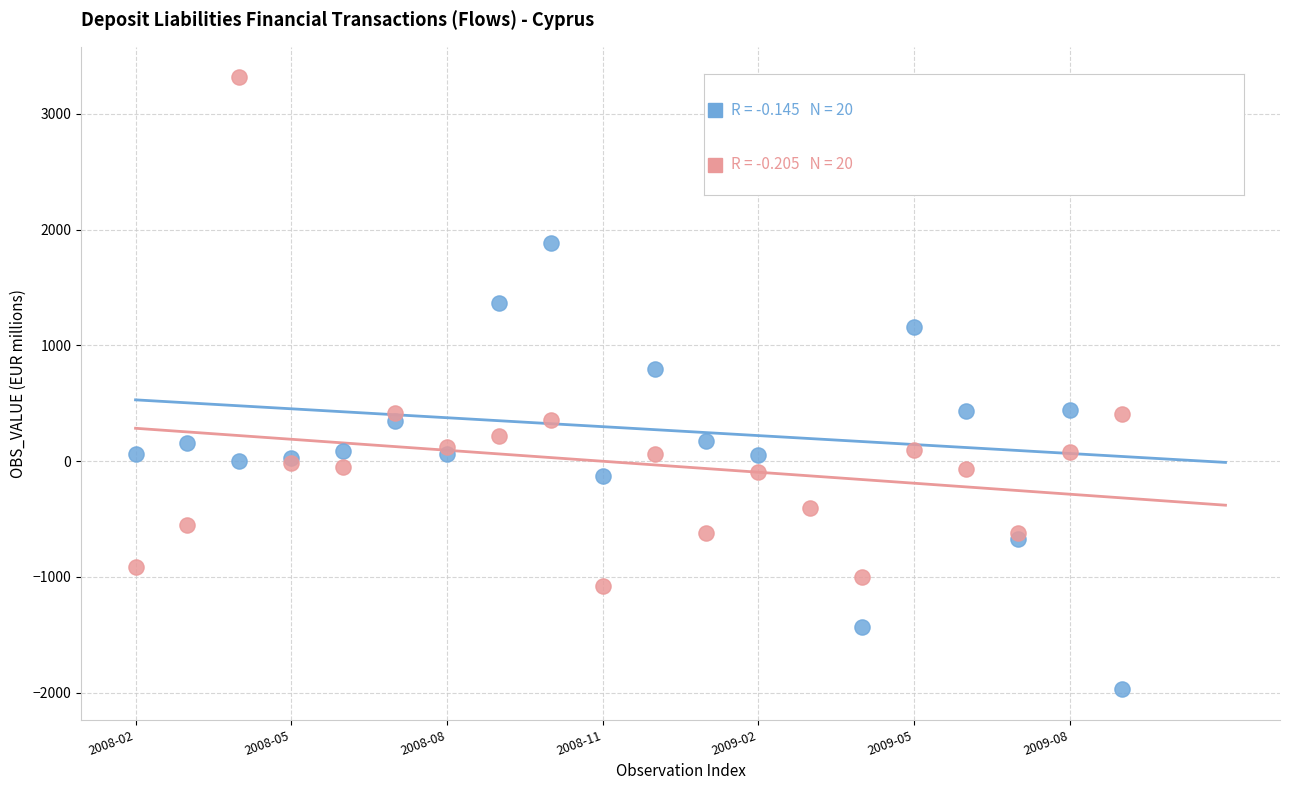

Across all series, what Y value is closest to 672?

795